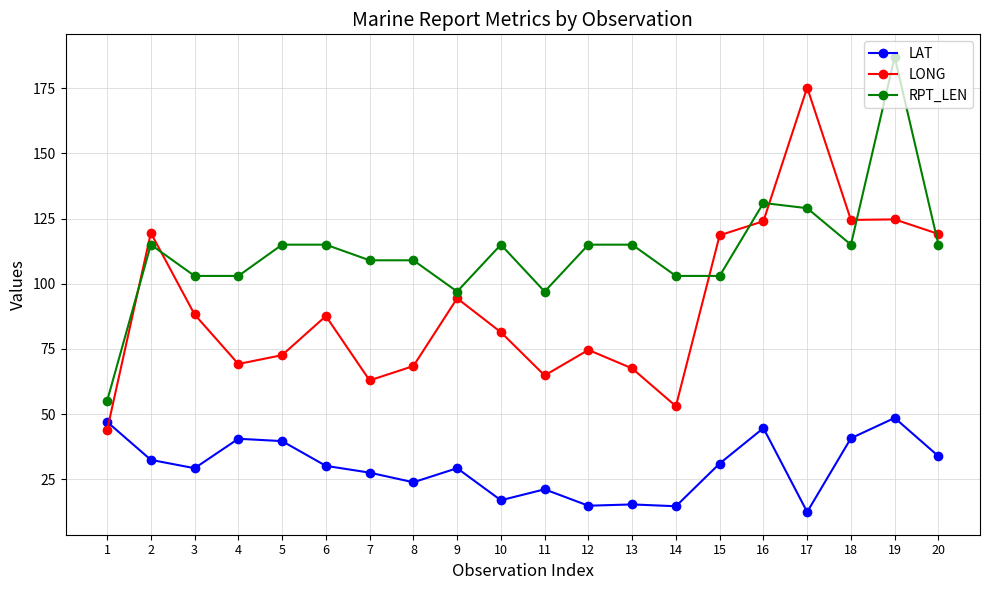

What is the difference between the second highest and second lowest values in the LONG series?

71.7